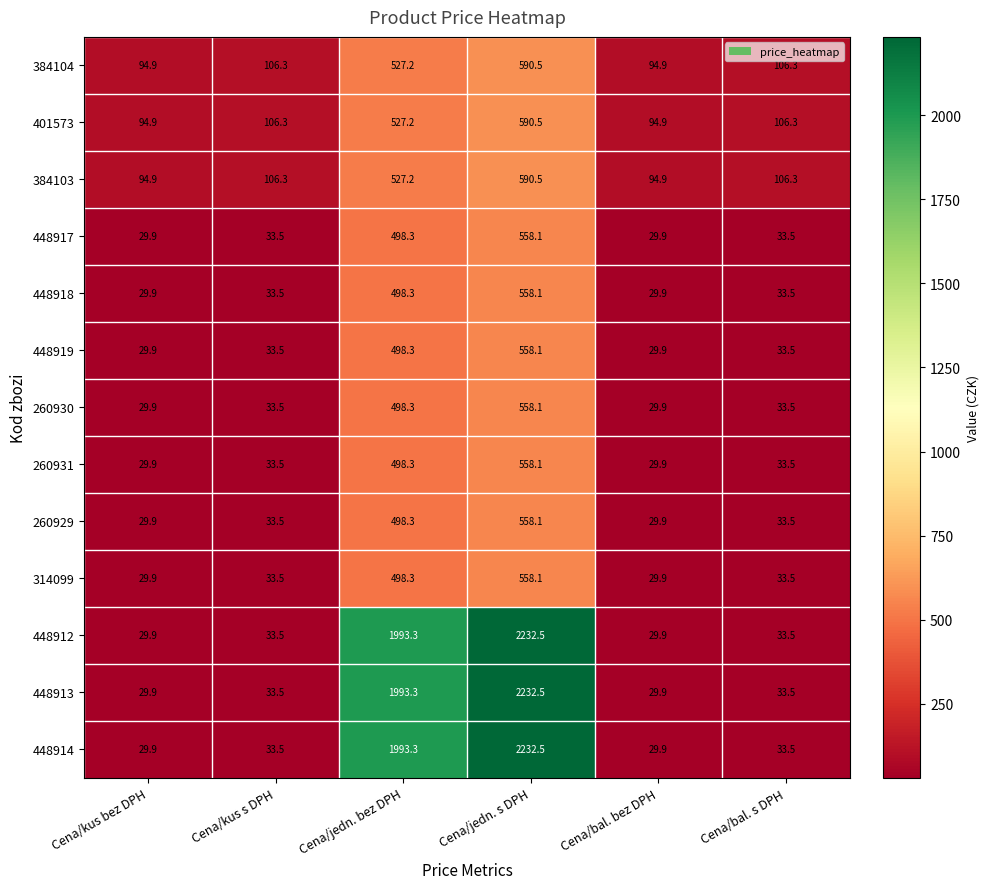

What is the highest value of the 260929 series?

558.1